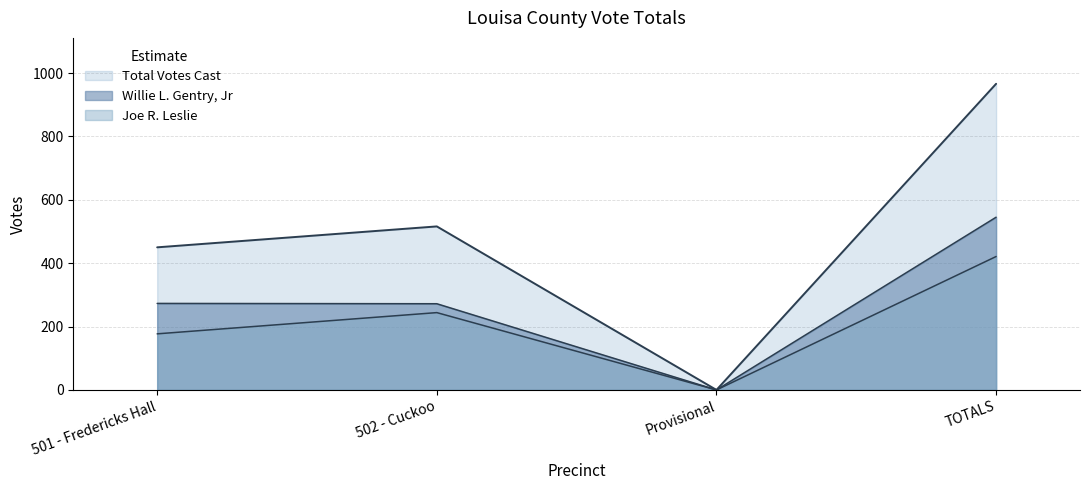

At which label is Willie L. Gentry, Jr closest to 272?

502 - Cuckoo